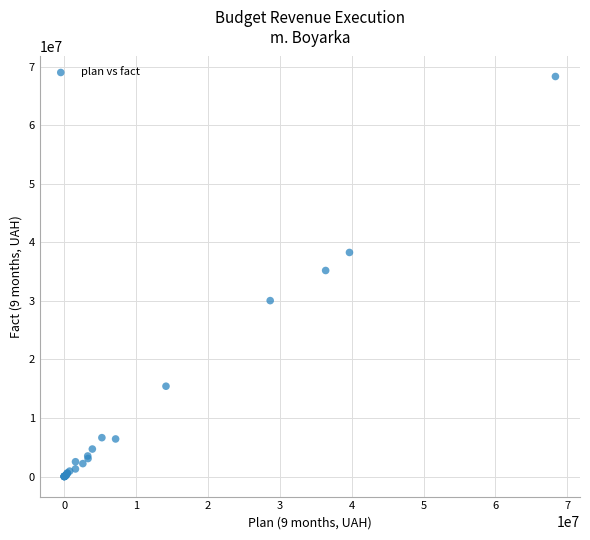

What Y value in the scatter plot is closest to 34160106?

35191177.7